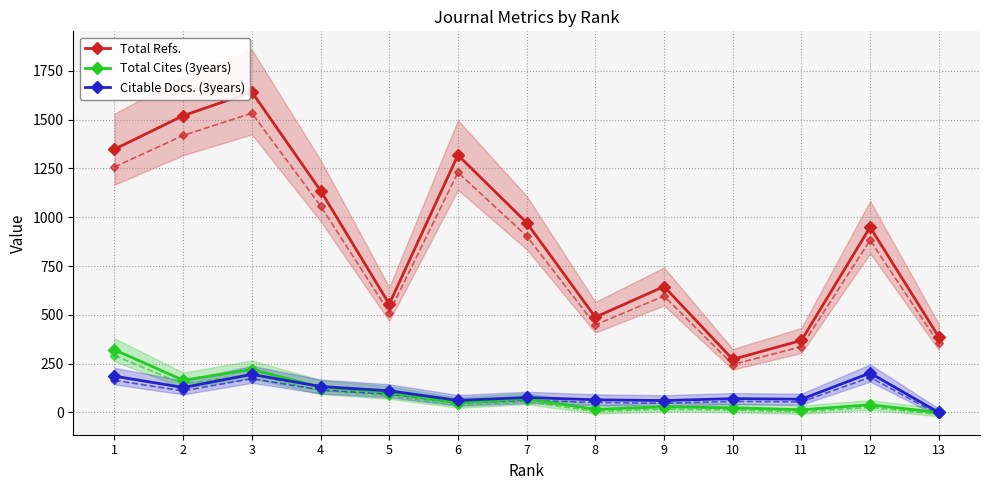

How many values in the Total Cites (3years) series are below 50?

6